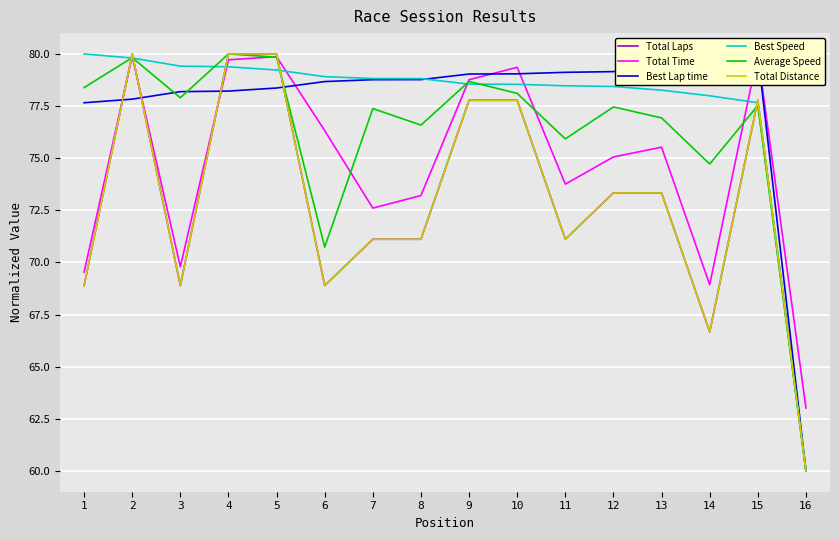

True or false: Total Distance and Best Speed intersect in this chart.

True